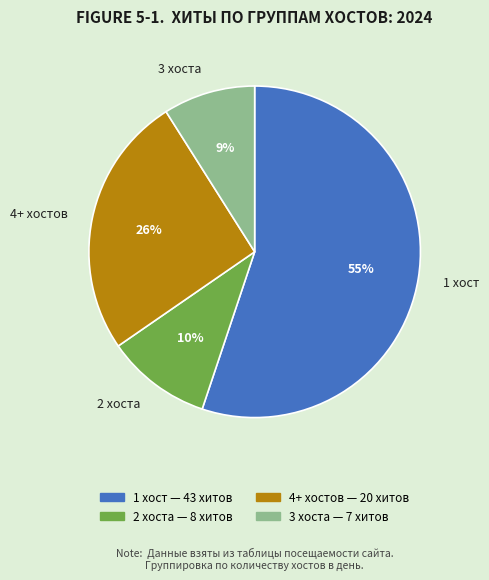

Is the sum of 4+ хостов and 2 хоста greater than half?

No